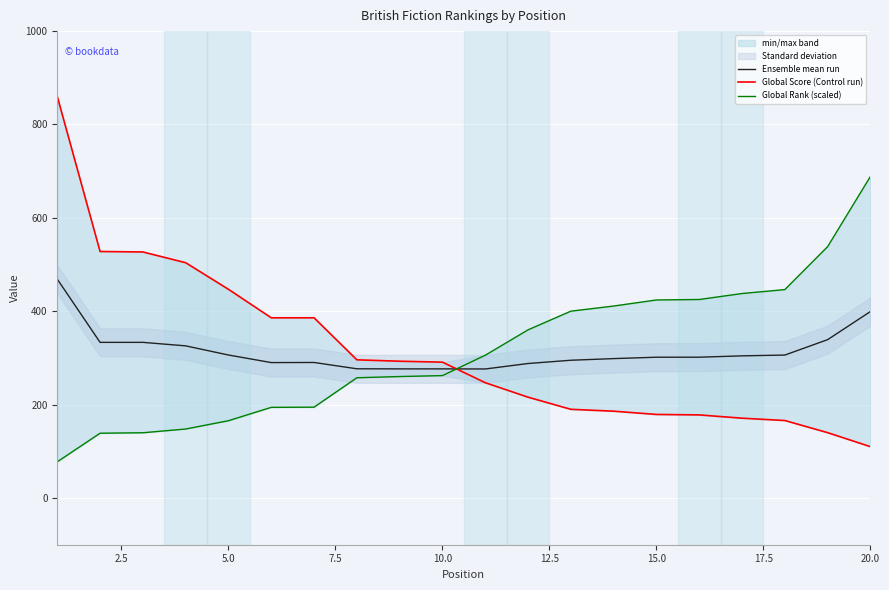

What is the maximum value for Ensemble mean run?

468.8